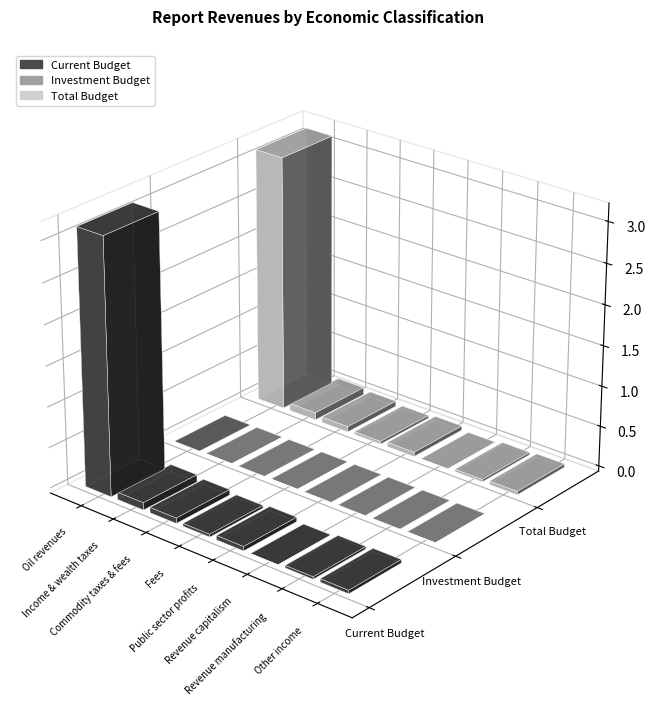

Reading left to right, transcribe all the data shown in this chart.

Current Budget: 31533305429722.8	902648314493.5	658837153030.0	338359922298.4	531724059961.4	20582318582.8	295221758811.2	415852467921.0
Investment Budget: 0.0	3576279.0	0.0	918026521.0	0.0	0.0	-1247040983.4	6771627318.2
Total Budget: 31533305429722.8	902651890772.5	658837153030.0	339277948819.4	531724059961.4	20582318582.8	293974717827.8	422624095239.3